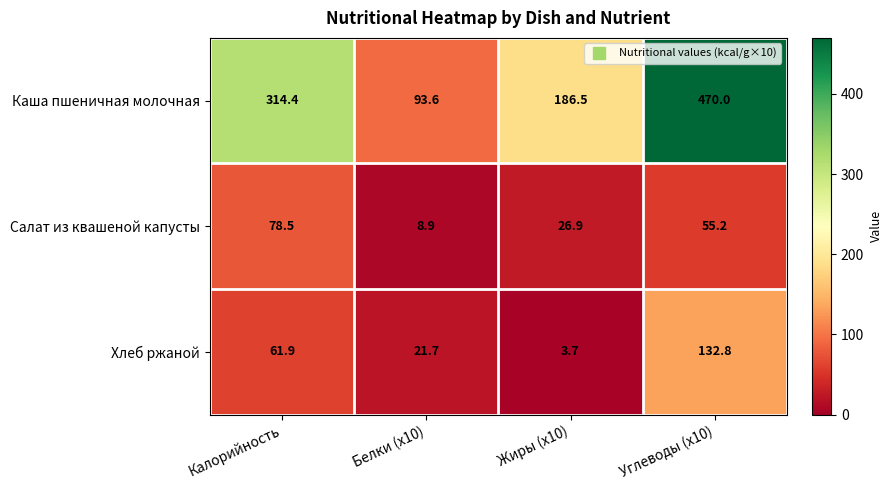

The Хлеб ржаной series shows 1.5 at Жиры (x10). True or false?

False